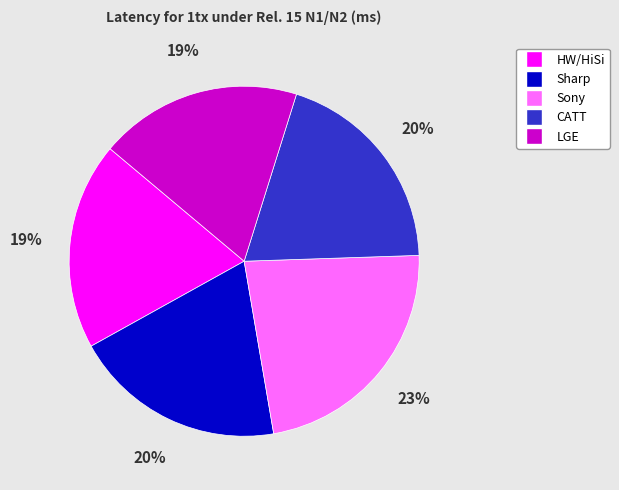

Is it true that LGE is 10% of the pie?

False